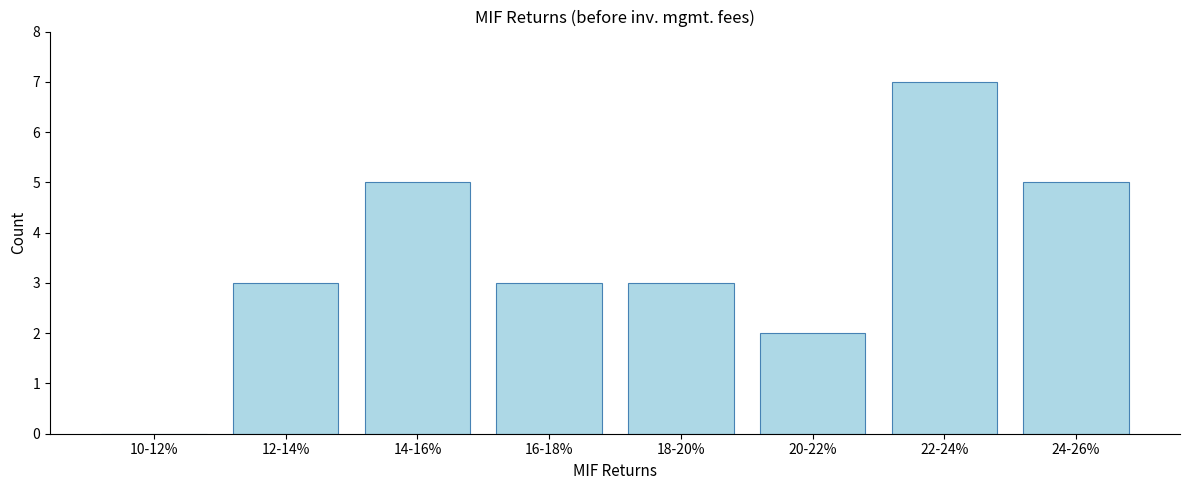

Reading right to left, extract all data points from this chart.

24-26%=5	22-24%=7	20-22%=2	18-20%=3	16-18%=3	14-16%=5	12-14%=3	10-12%=0